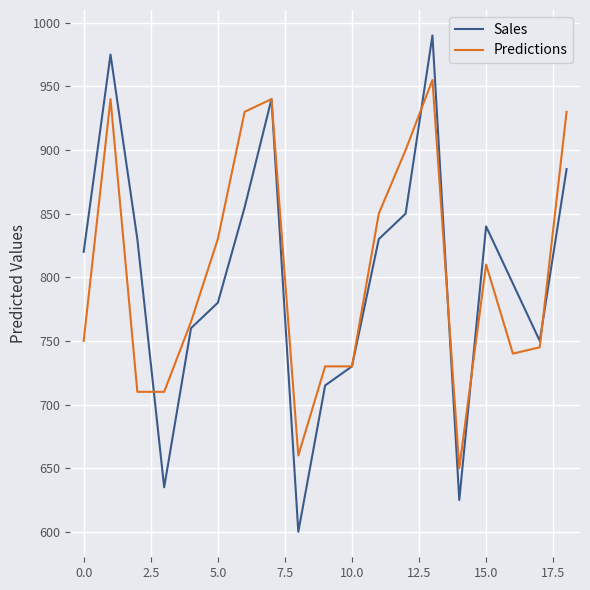

Count the number of categories in the chart.

19